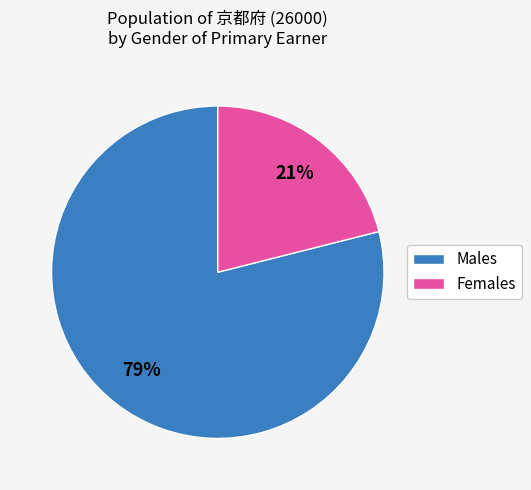

Rank the categories by value from lowest to highest.

Females, Males